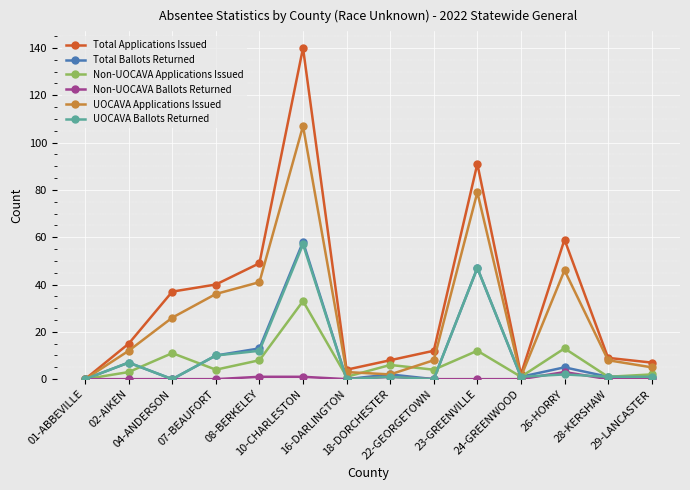

What is the label of the 10th point from the right?

08-BERKELEY